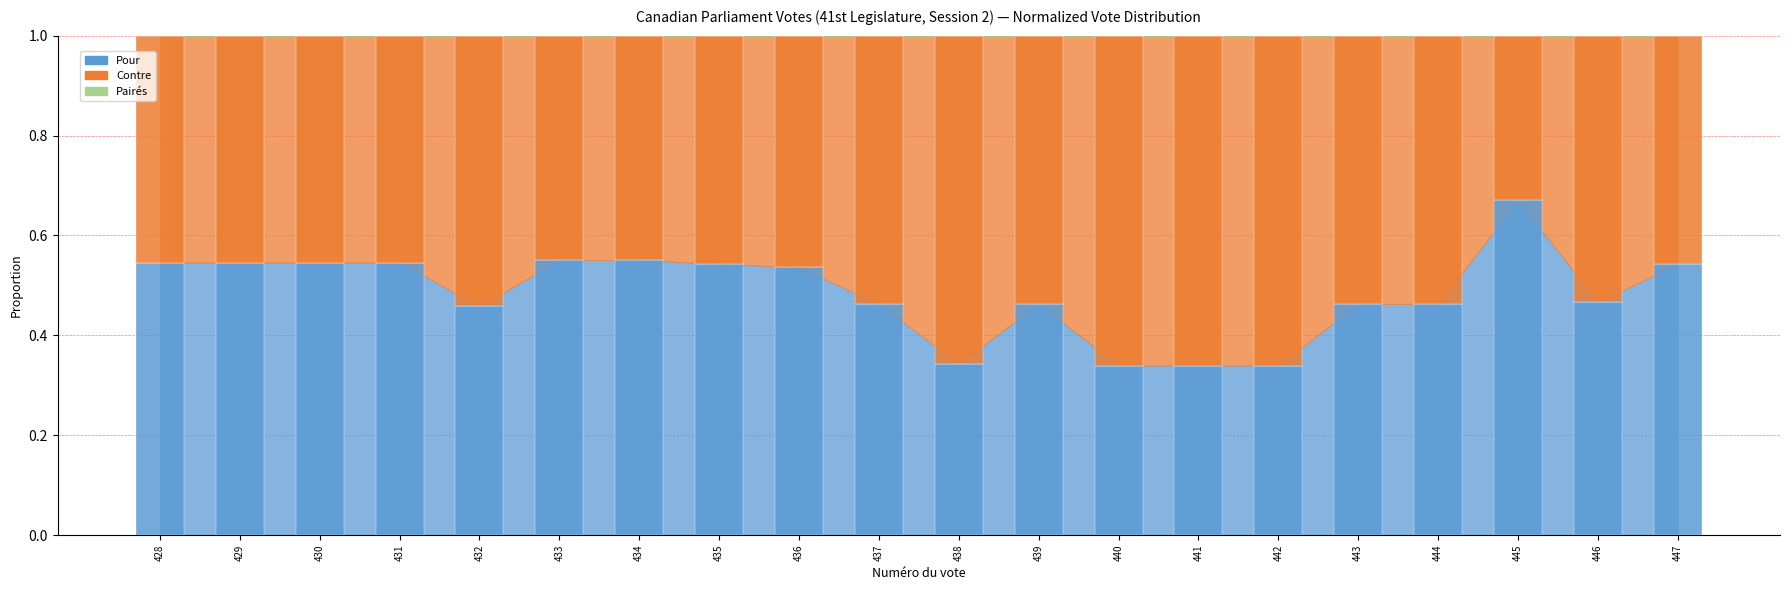

Is it true that Contre equals 0.3 at 445?

True